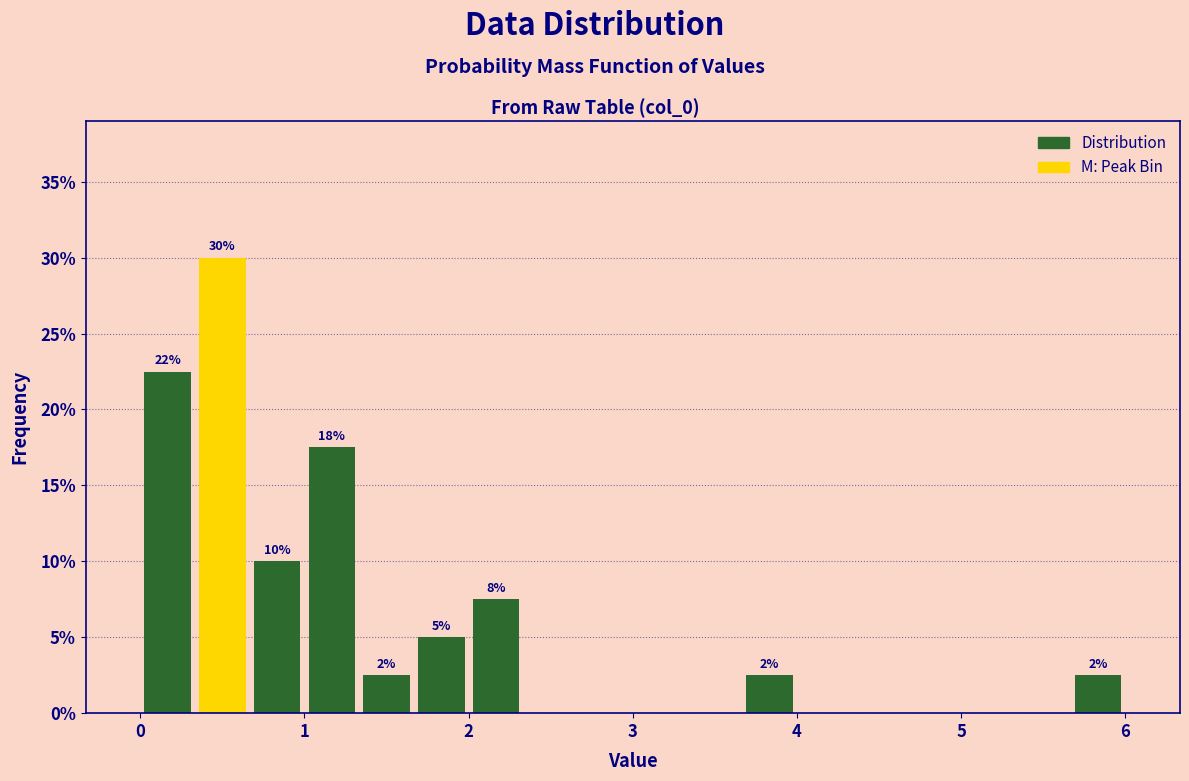

Around what value on the x-axis is the tallest bar? Give the approximate position of its centre, as read against the axis.

0.5